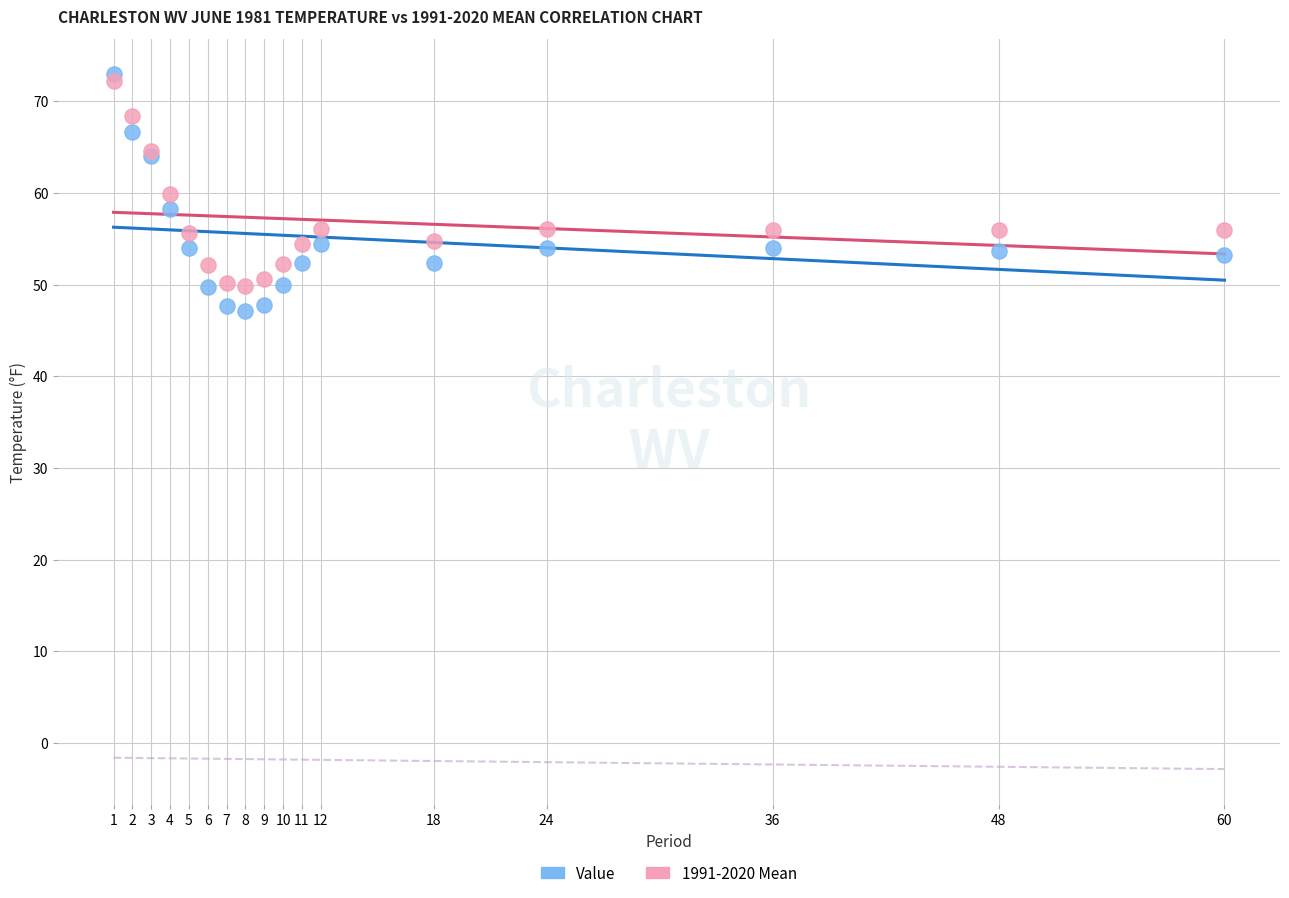

Which series has the largest Y range (max minus min)?

Value